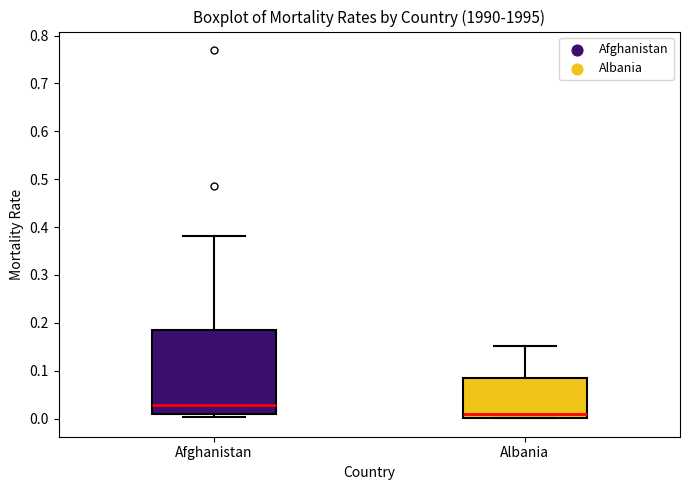

Reading left to right, transcribe this box plot: for each box, give where its median line is, the range the box spans, and where its two whiskers end, as read against the y-axis. The values are not printed on the chart, so give them approximately, as read against the axis.

Afghanistan: median 0.03, box 0.01 to 0.18, whiskers 0.00 to 0.38
Albania: median 0.01, box 0.00 to 0.08, whiskers 0.00 to 0.15